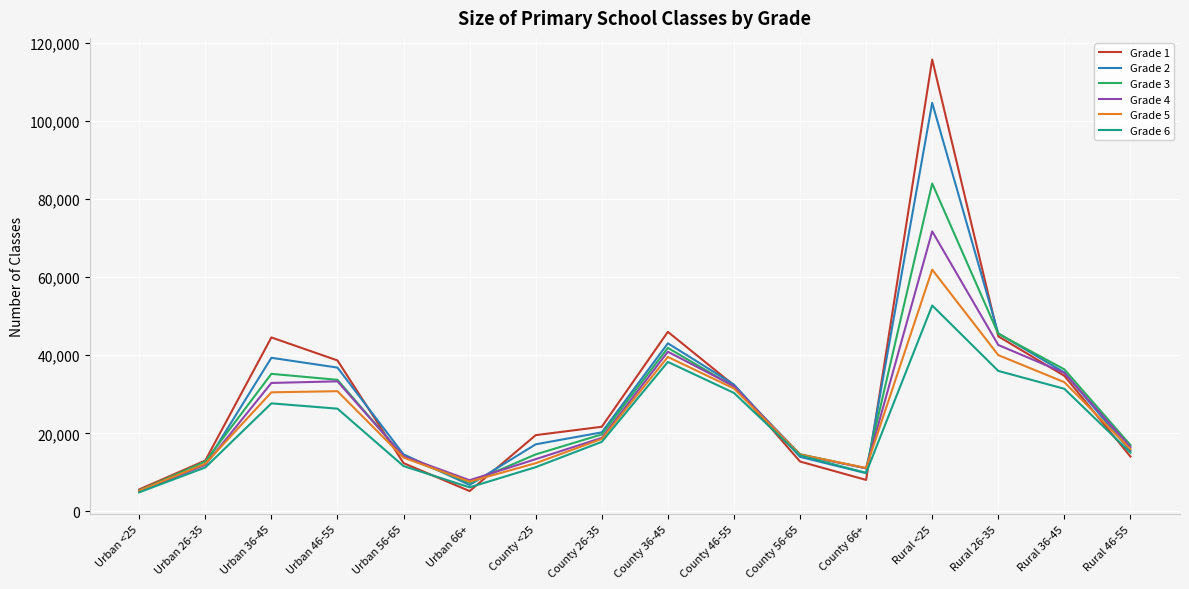

Does the chart display data point markers on the line(s)?

No